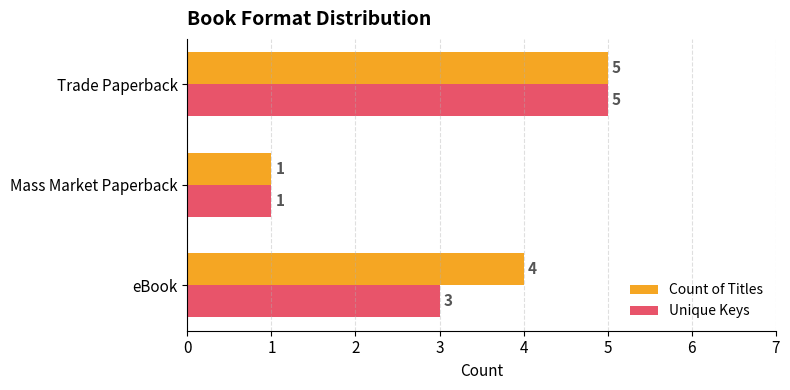

How many distinct data groups are displayed?

2